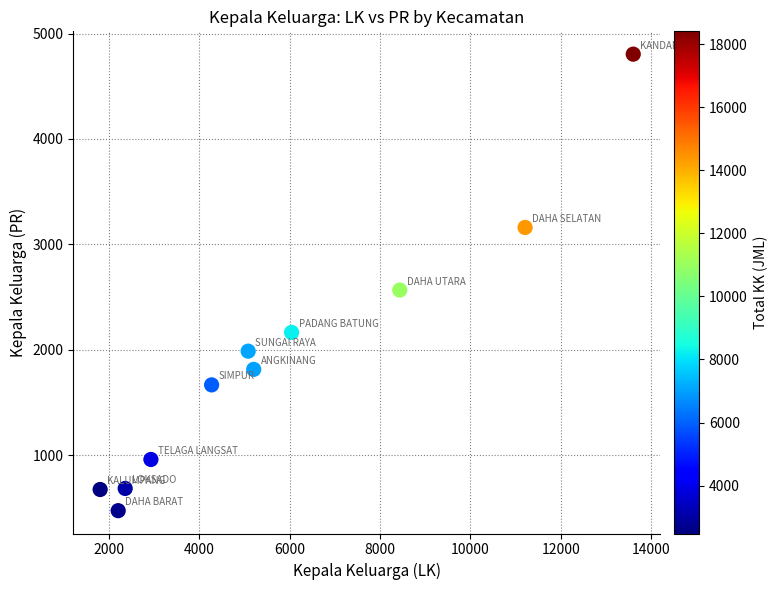

What Y value in the scatter plot is closest to 2638?

2566